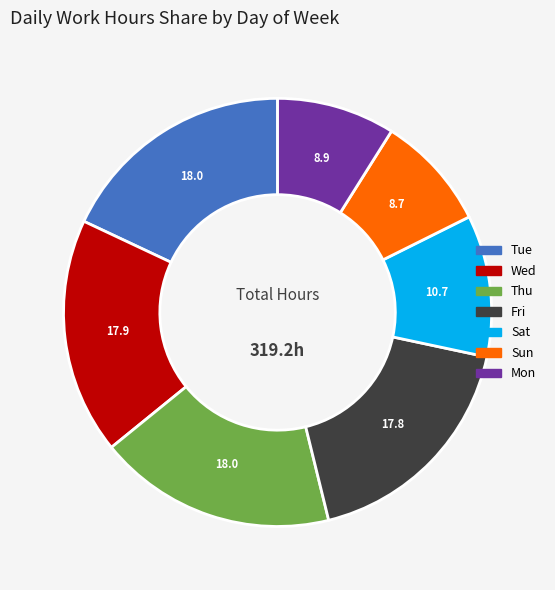

Combined, do Thu and Sat account for over 50%?

No